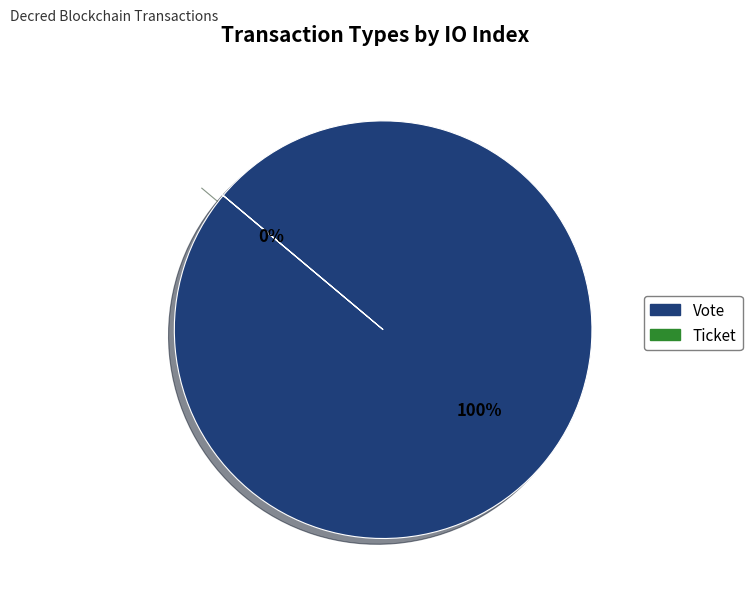

To the nearest percent, what is the combined percentage of Ticket and Vote?

100%